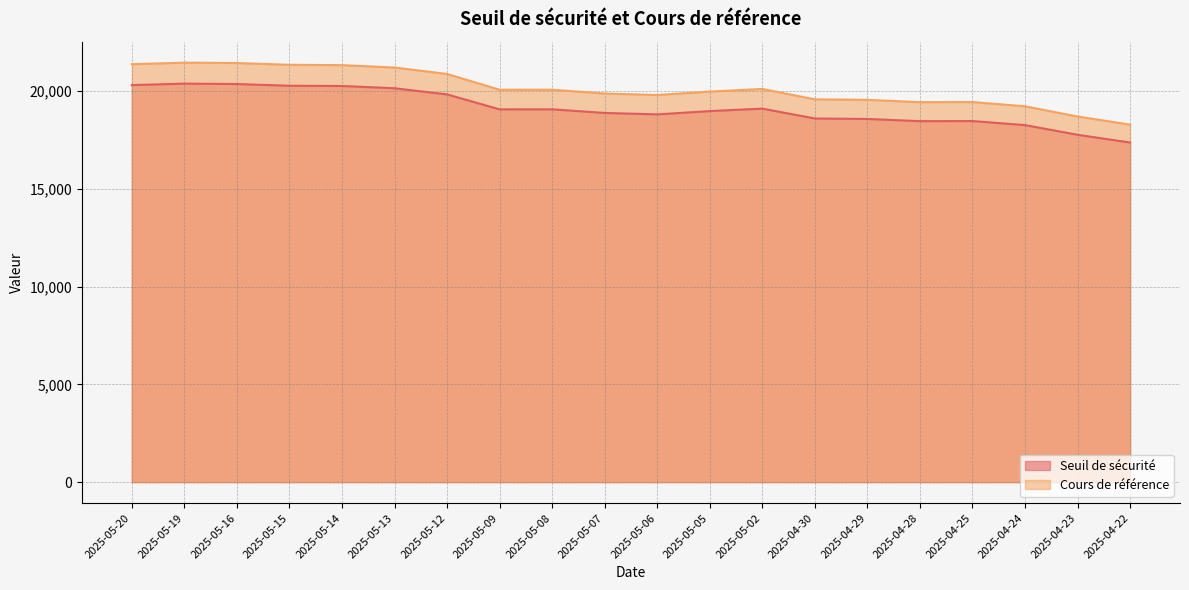

At which label does Seuil de sécurité reach its peak?

2025-05-19